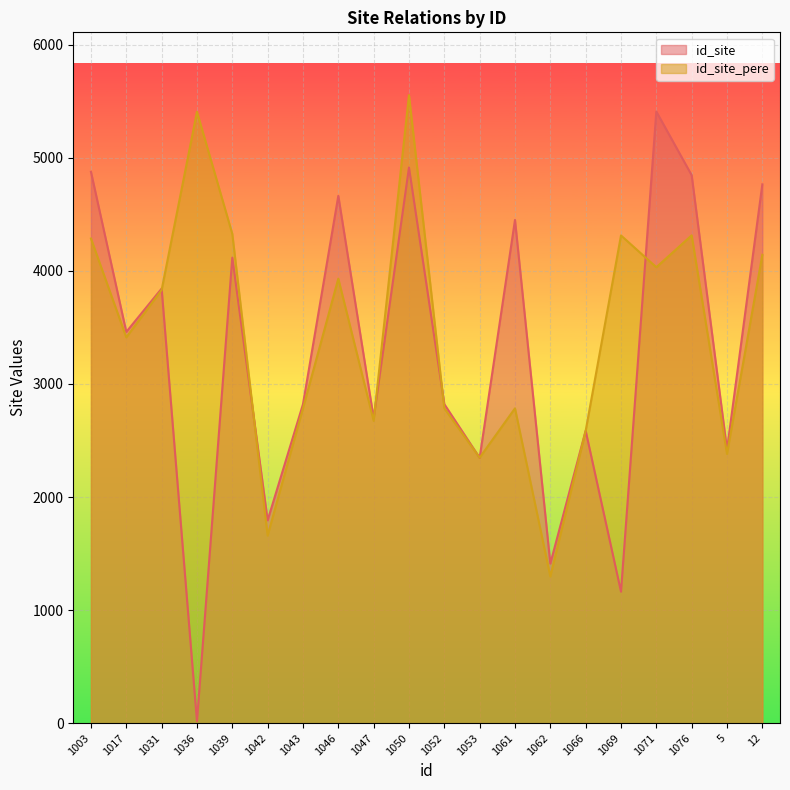

How many times do id_site_pere and id_site cross each other?

8